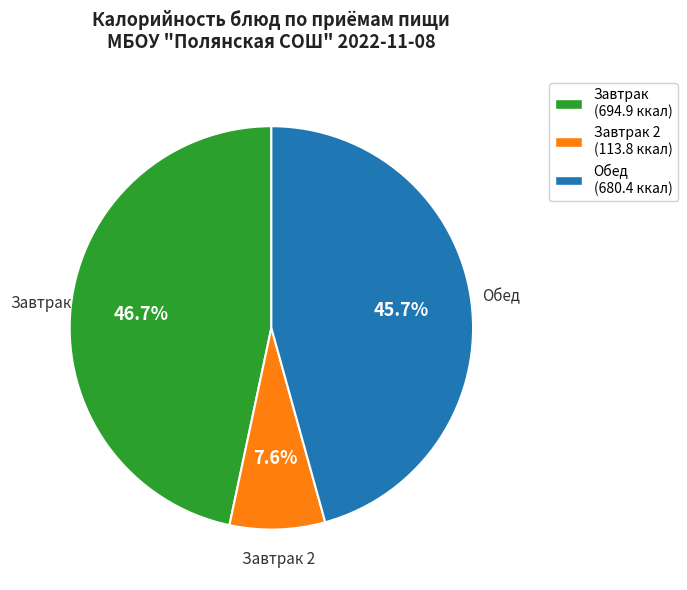

Is there a majority slice in this chart?

No